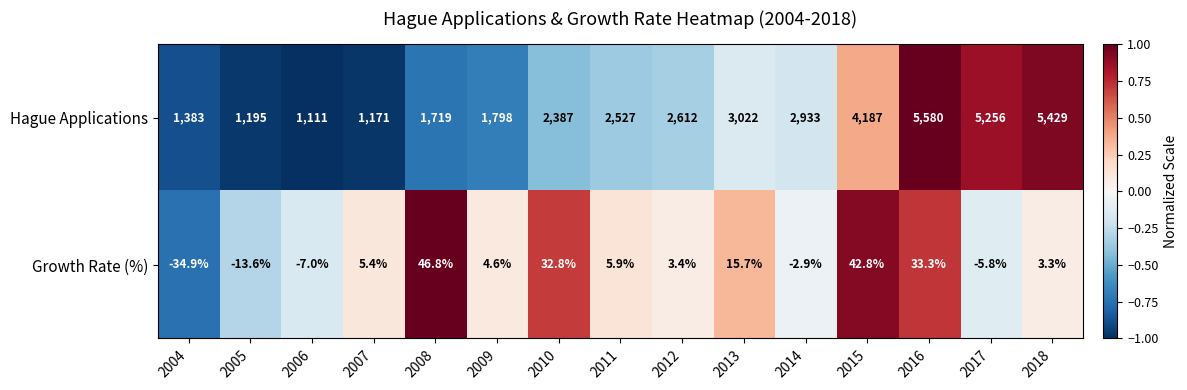

What is the maximum value shown in the chart?

5580.0